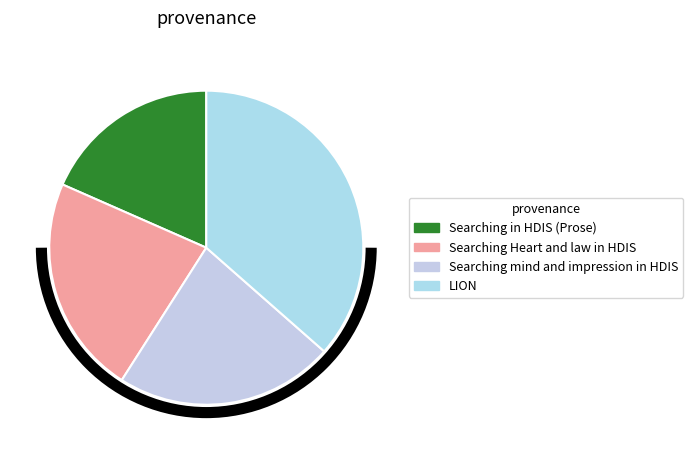

To the nearest percent, what is the average slice percentage?

25%